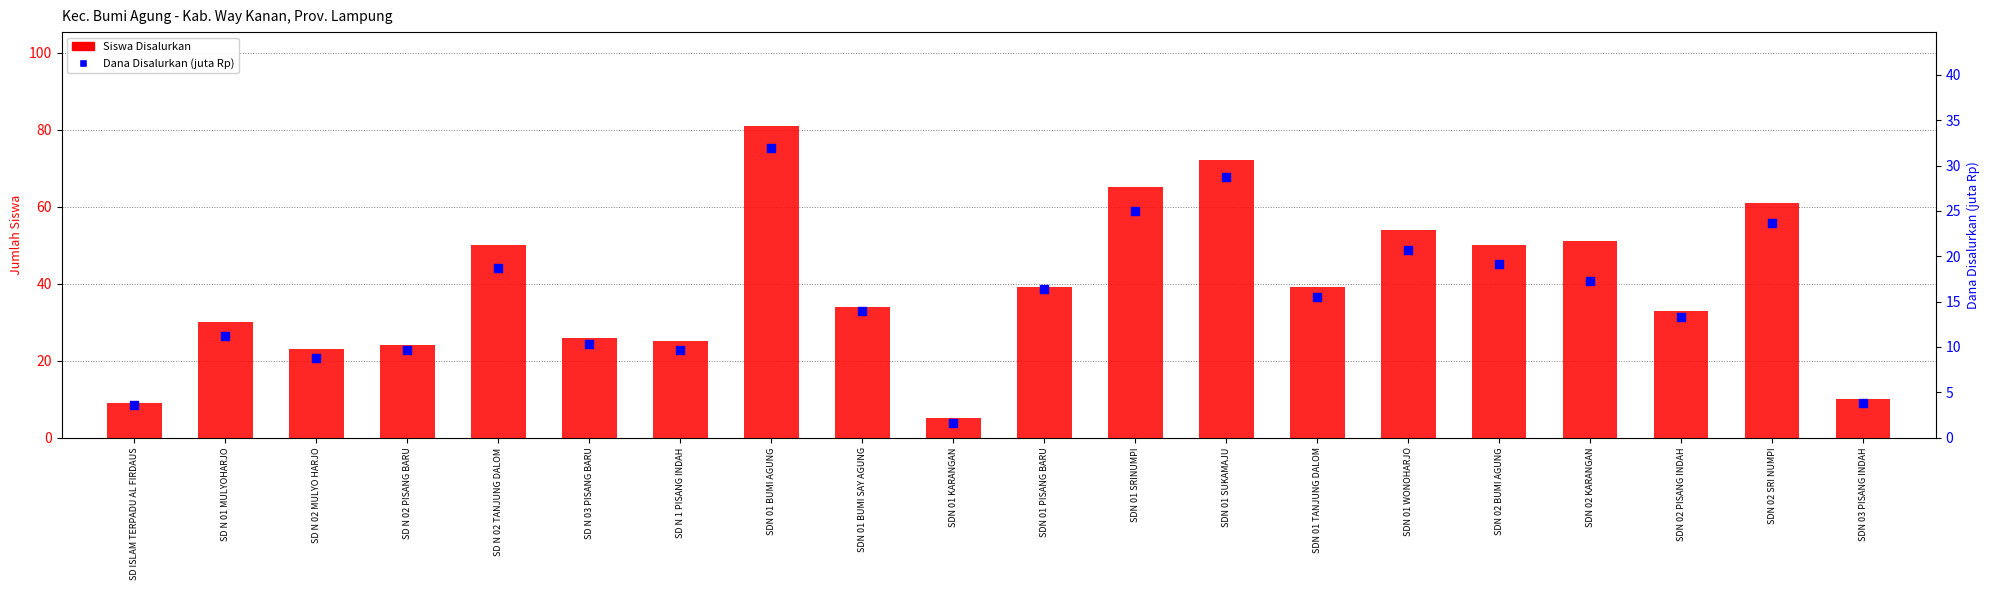

Which series reaches the maximum Y coordinate?

Siswa Disalurkan